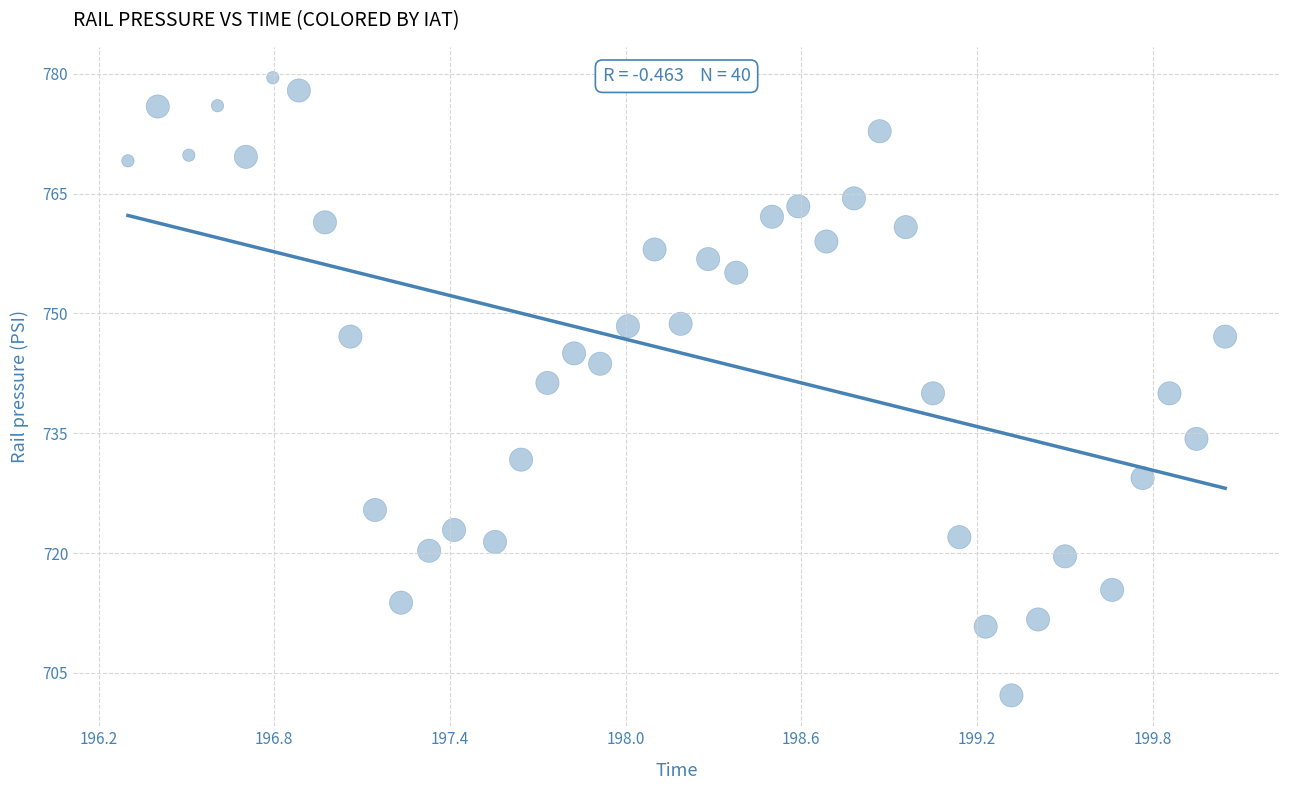

What is the range of X values (max minus min)?

3.7